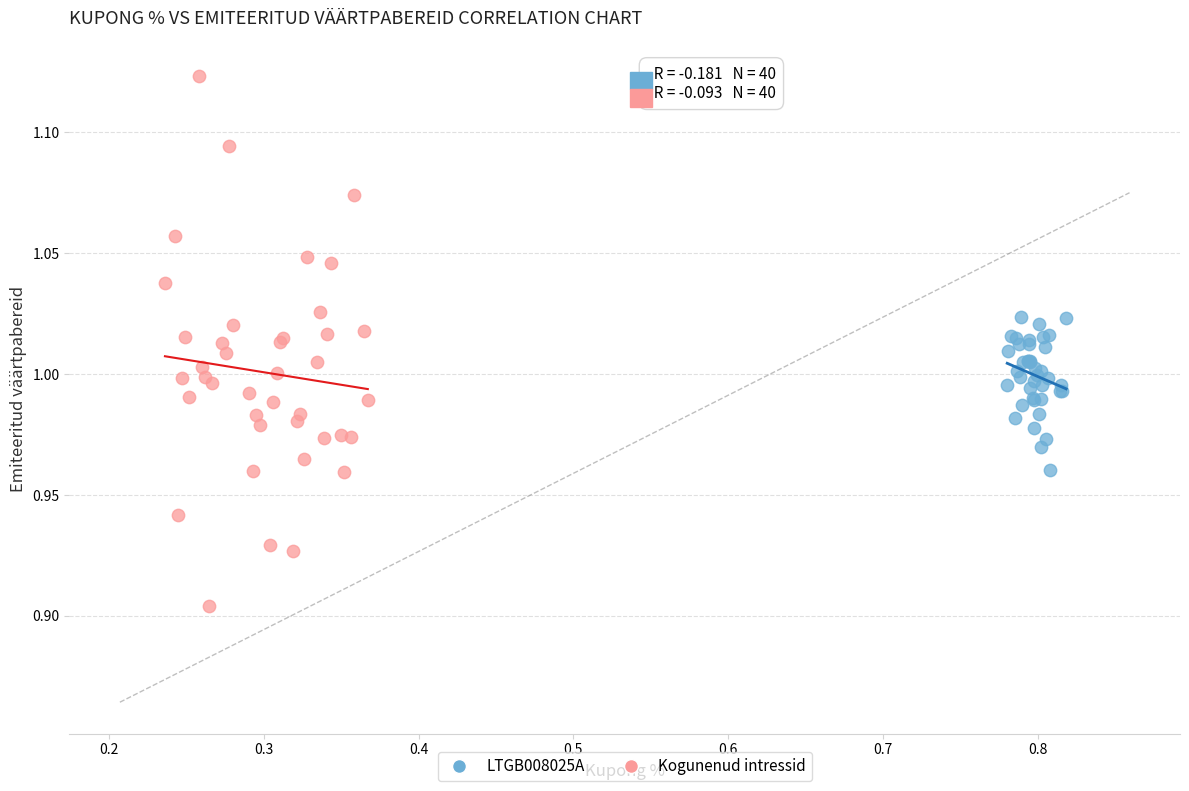

Which series contains the highest Y value?

Kogunenud intressid